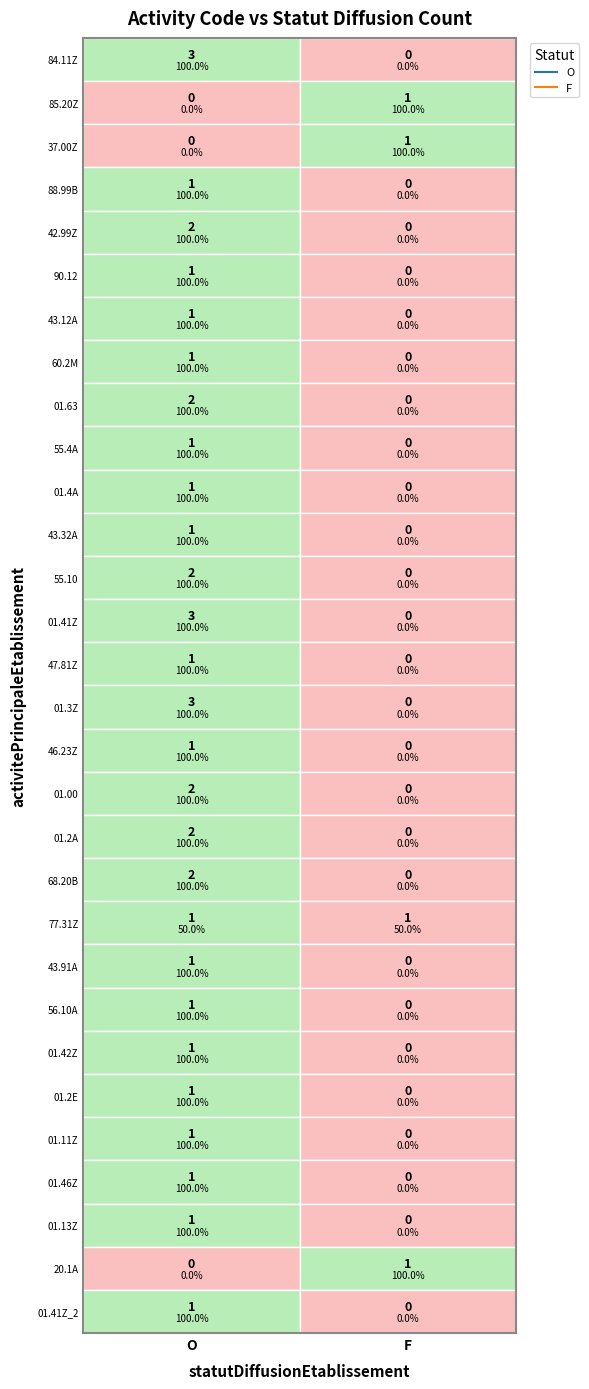

The value of 60.2M at 1 is 0. True or false?

False